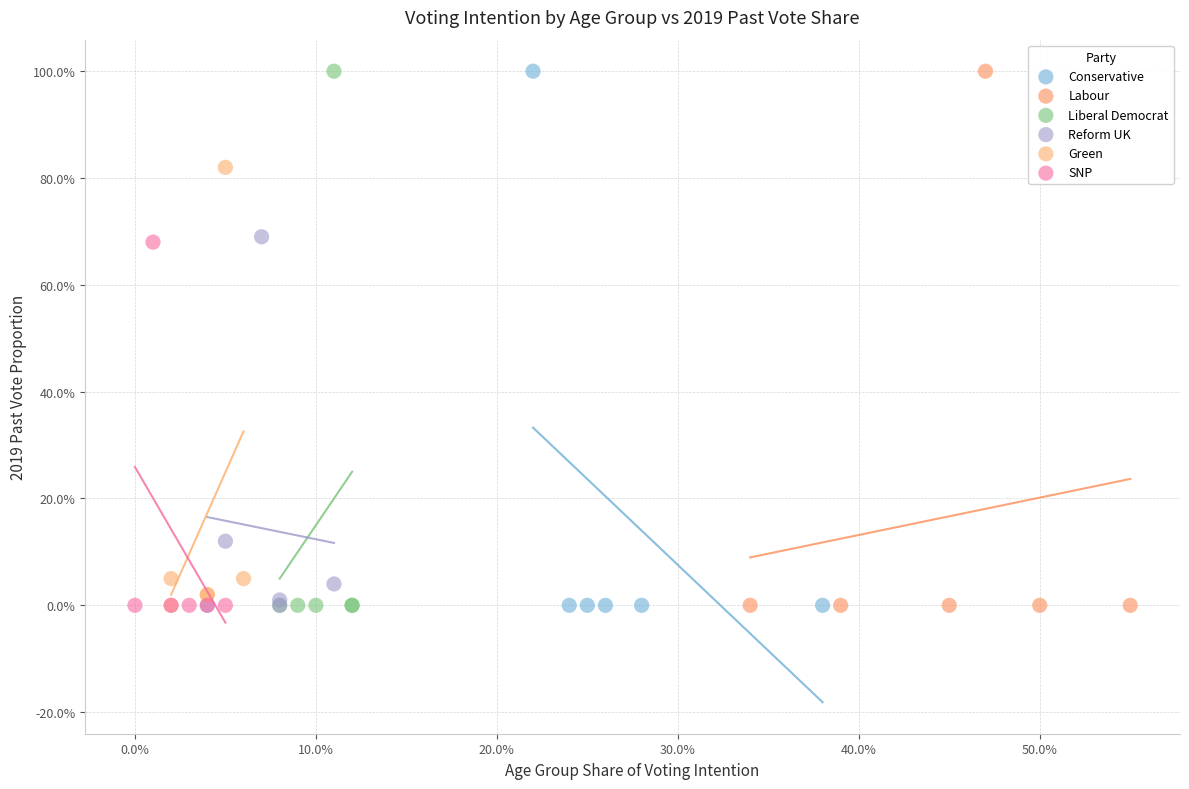

What are all the series names shown in the legend?

Conservative, Labour, Liberal Democrat, Reform UK, Green, SNP